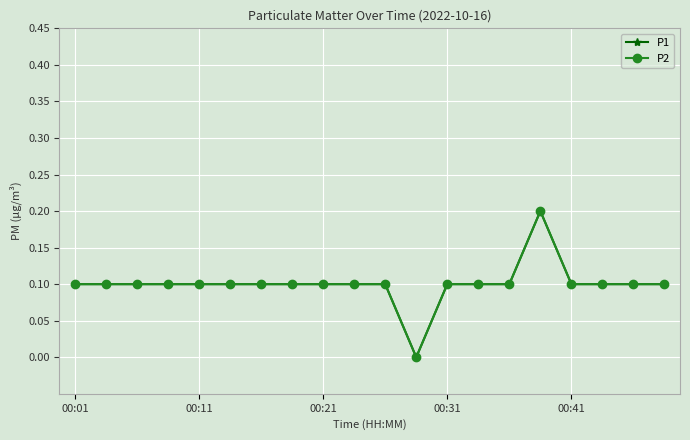

List the series in order of their peak value, highest first.

P1, P2